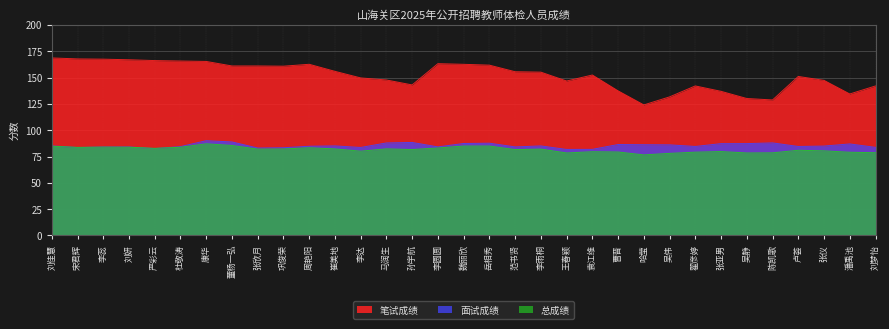

Is the value of 笔试成绩 at 康华 greater than the value of 面试成绩 at 董杨一弘?

Yes